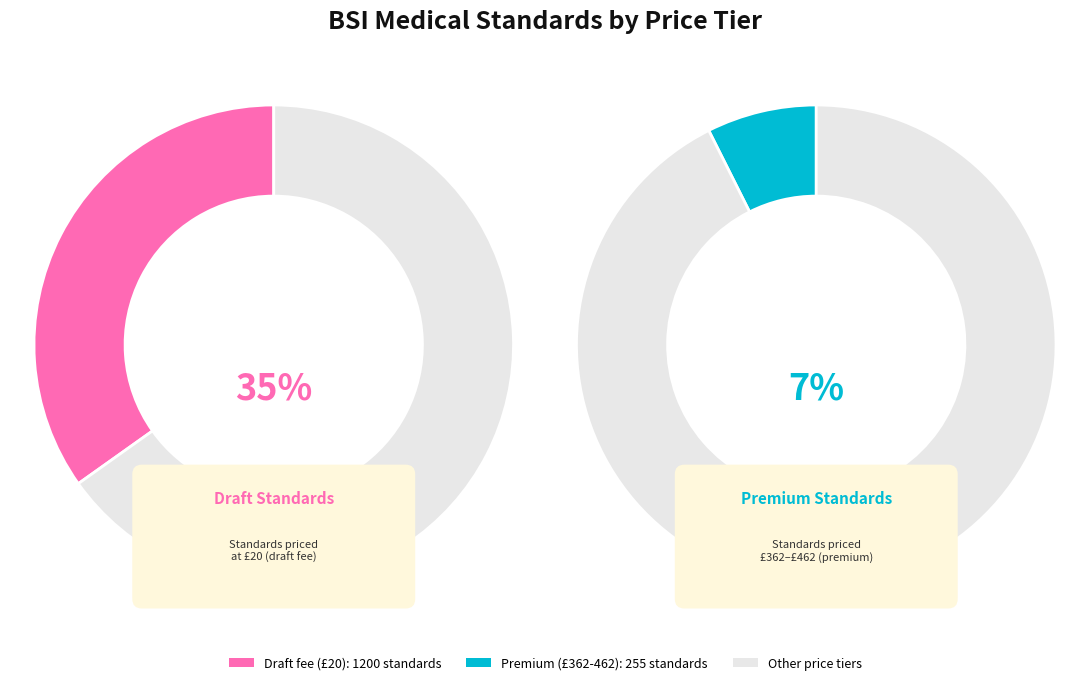

The 188 slice represents 15% of the pie. True or false?

False